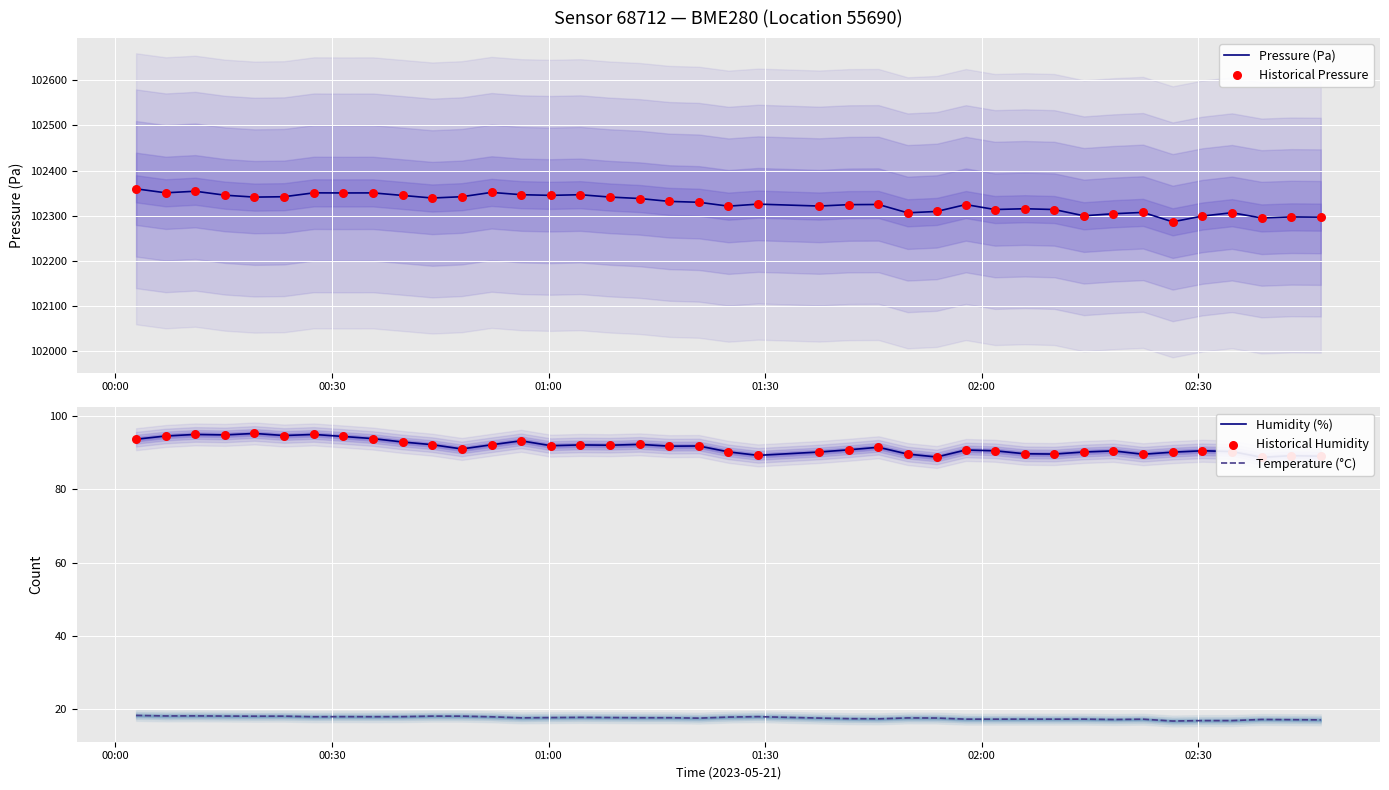

At how many categories does at least one series exceed 18733?

40